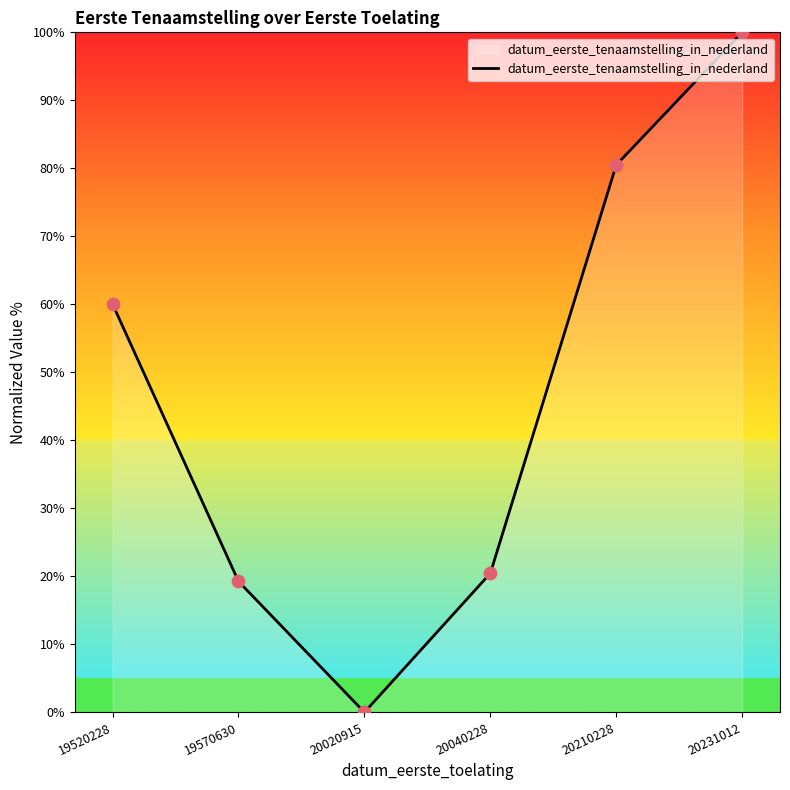

Approximately how many times larger is the value at 19520228 compared to 19570630?

3.1